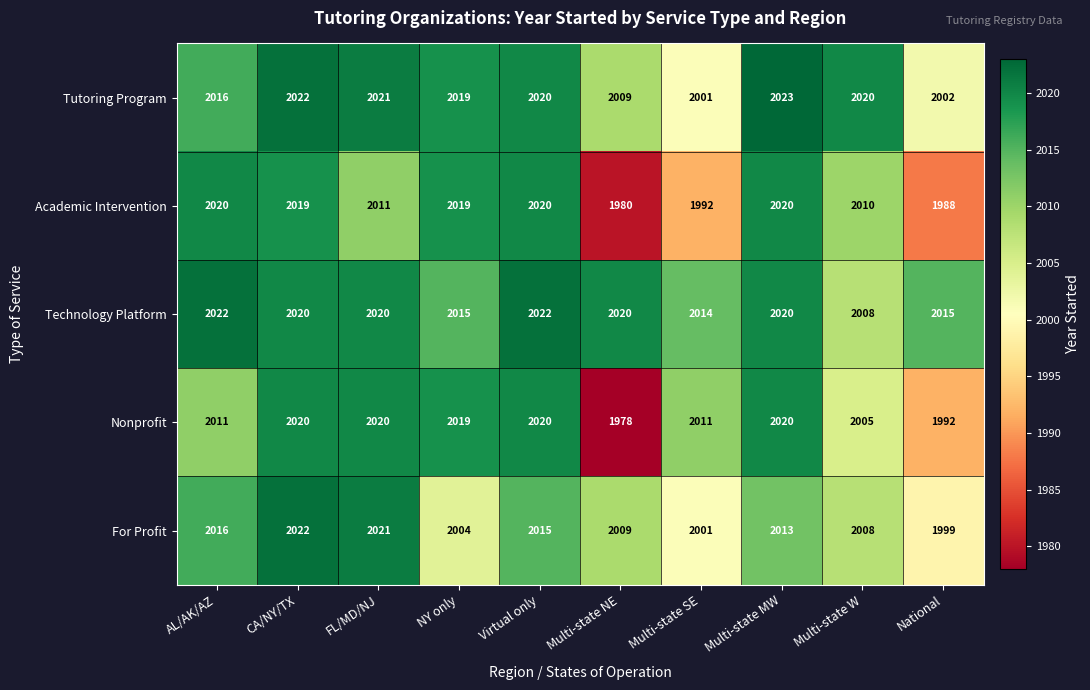

What is the total value across all series at Multi-state SE?

10019